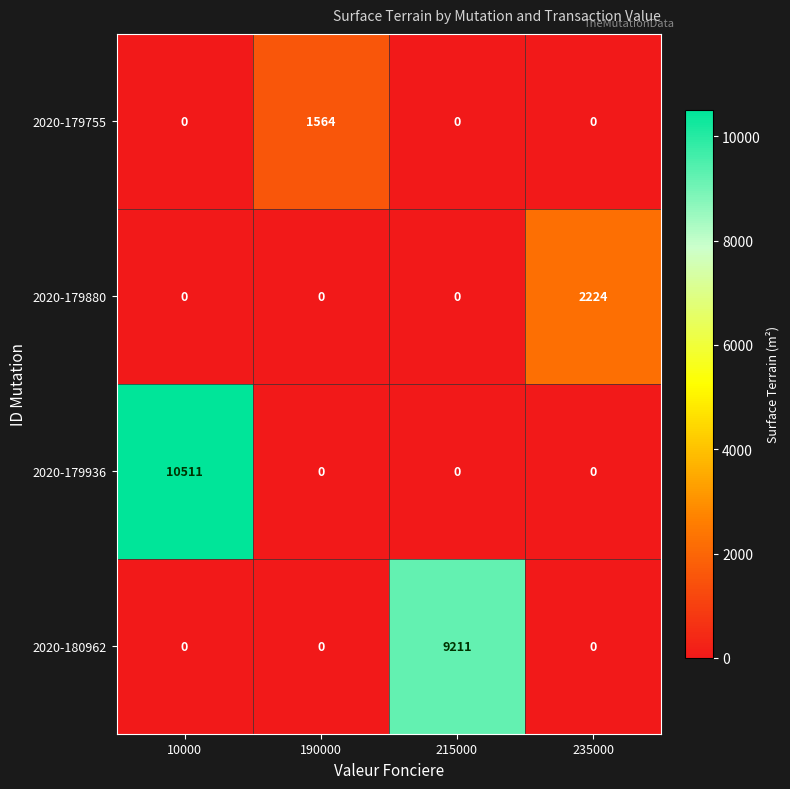

What is the sum of the 2020-179755 values at 10000 and 190000?

1564